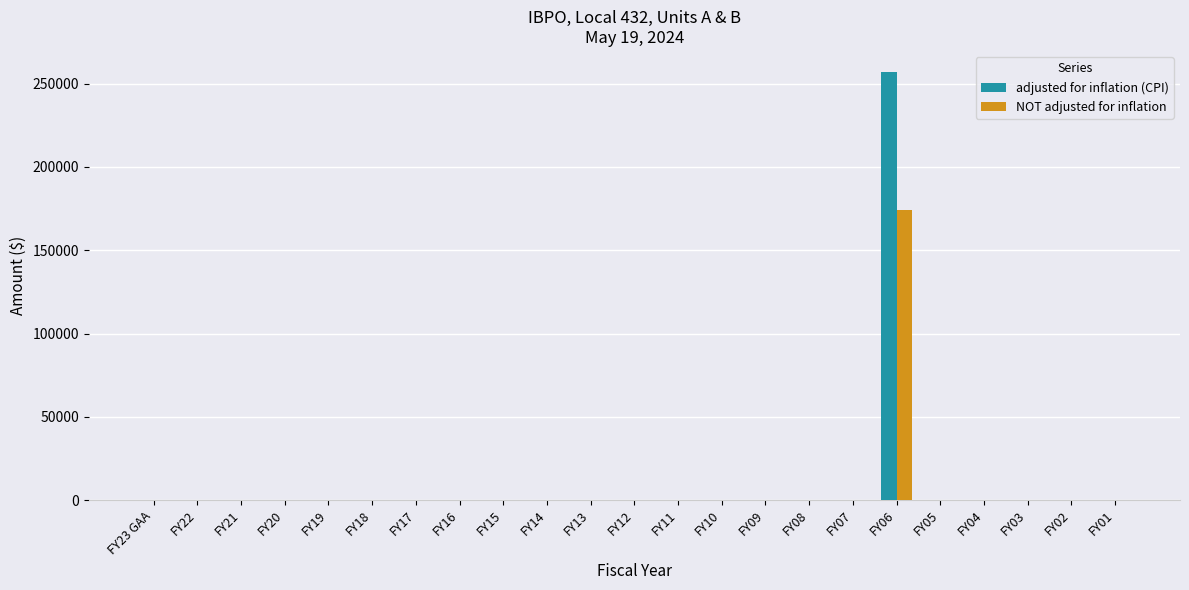

At which category is the sum across all series the highest?

FY06